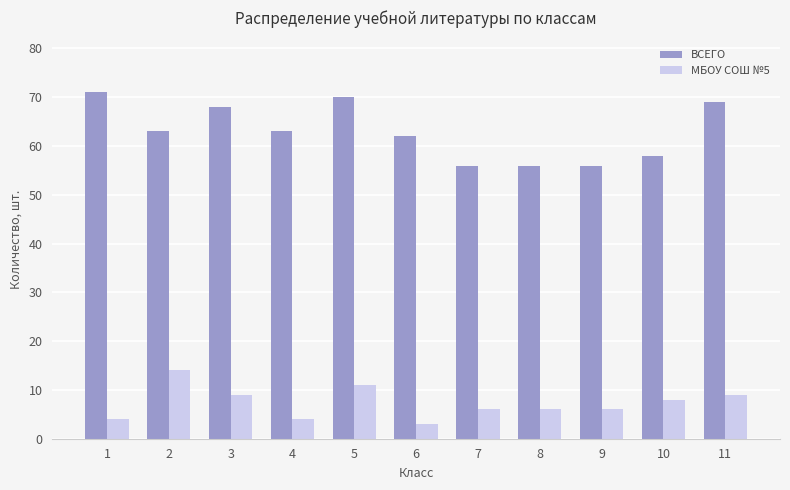

Rank the series at 6 from lowest to highest value.

МБОУ СОШ №5, ВСЕГО